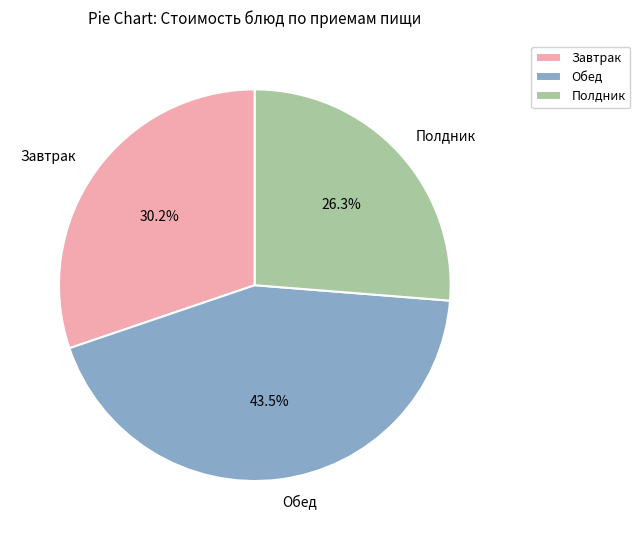

How many segments does this pie chart have?

3